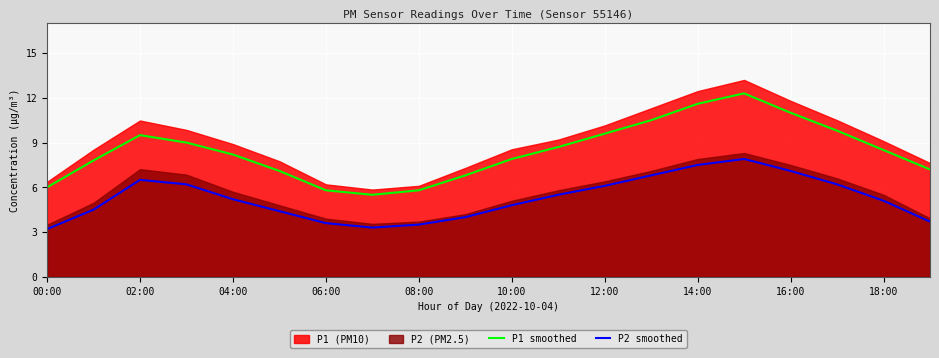

The value of P1 smoothed at 08:00 is 1.3. True or false?

False